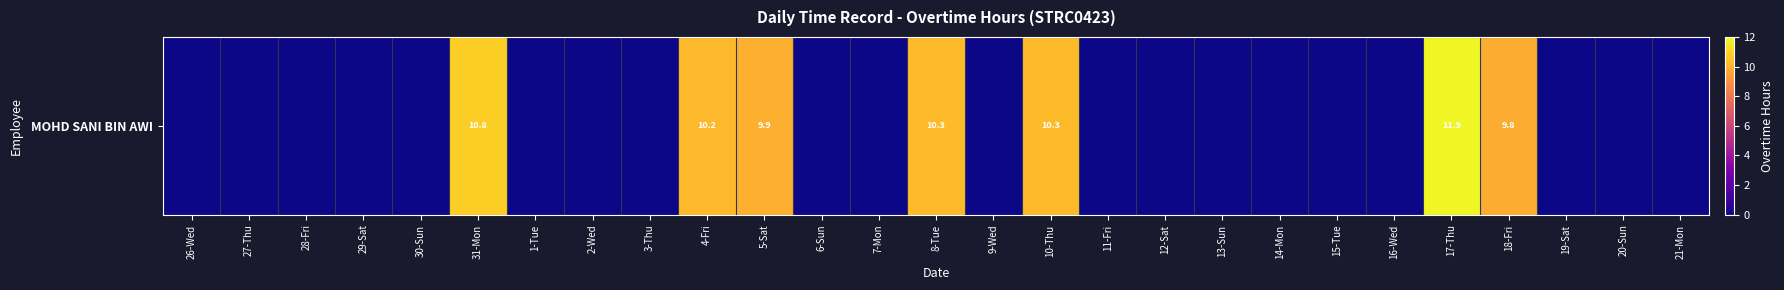

What is the difference between the second highest and minimum values?

10.8